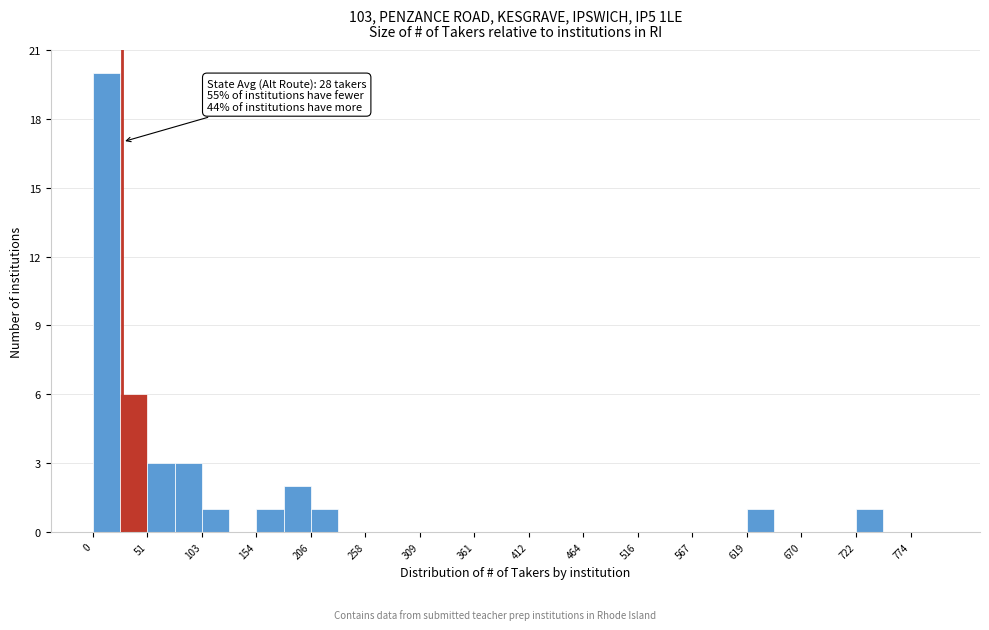

Around what value on the x-axis is the tallest bar? Give the approximate position of its centre, as read against the axis.

10